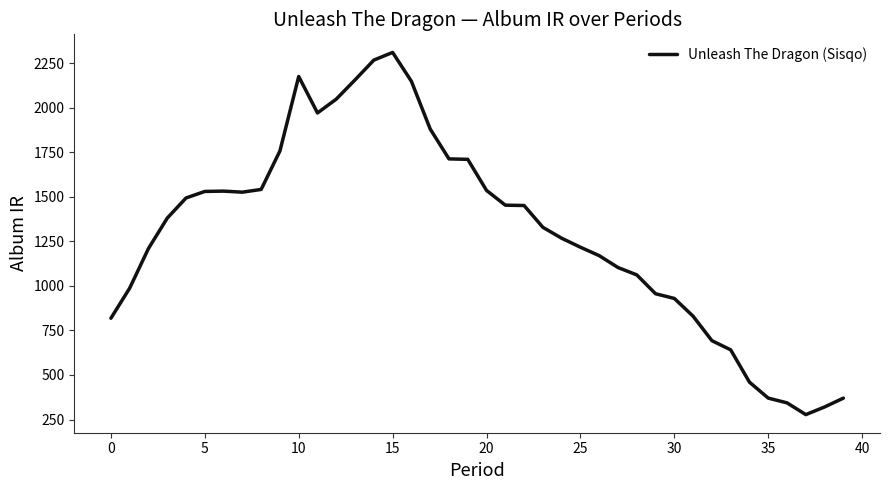

What is the maximum value shown in the chart?

2309.8